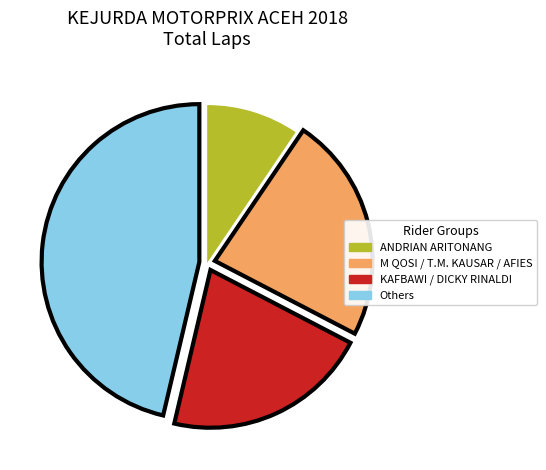

Is there any slice that represents more than half of the pie?

No